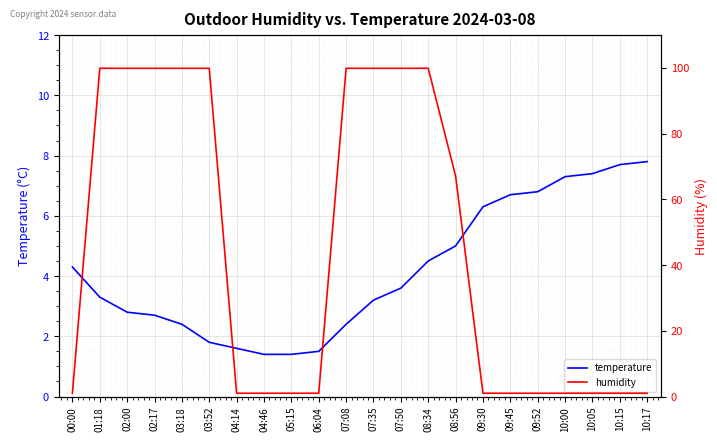

The value of temperature at 04:46 is 2.3. True or false?

False